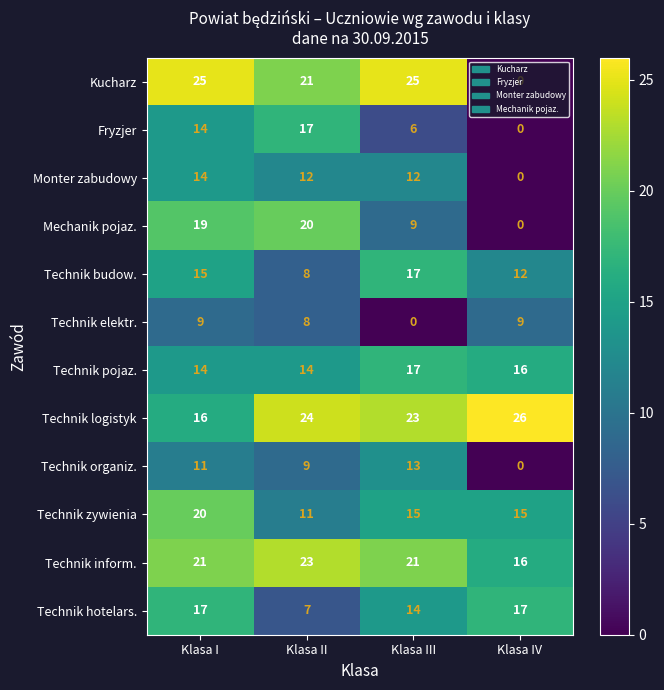

At which label does Technik elektr. reach its minimum?

Klasa III